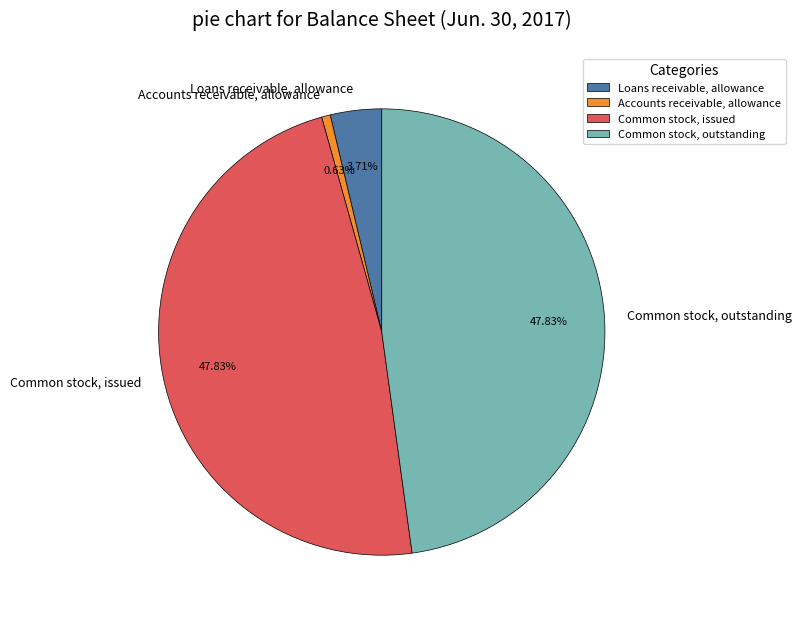

Which category has the smallest portion of the pie?

Accounts receivable, allowance